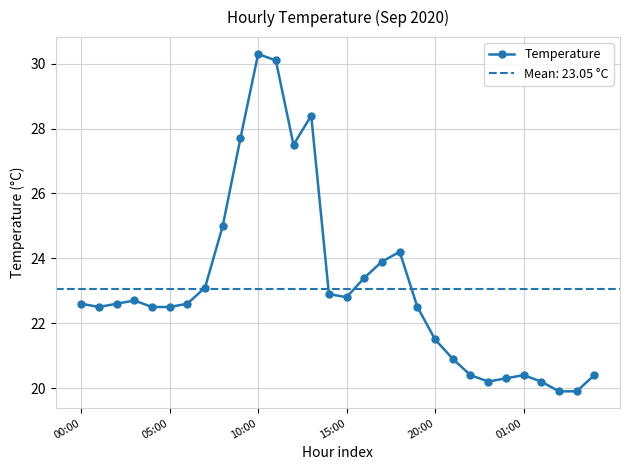

True or false: the data shows 10.3 at 8.

False